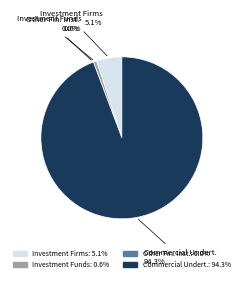

To the nearest percent, what is the average slice percentage?

25%